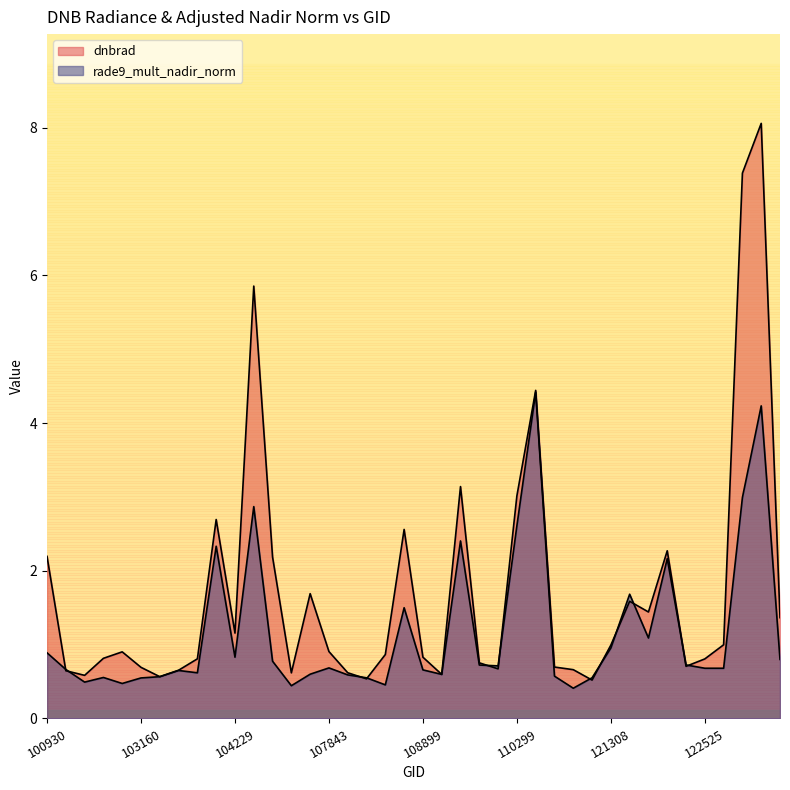

Where is dnbrad nearest to the value 4?

115265